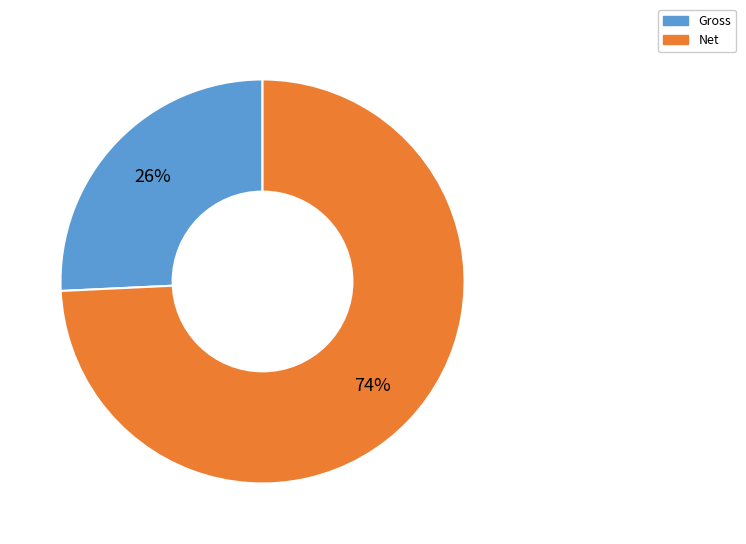

To the nearest percent, what is the difference between the Net and Gross slice percentages?

48%